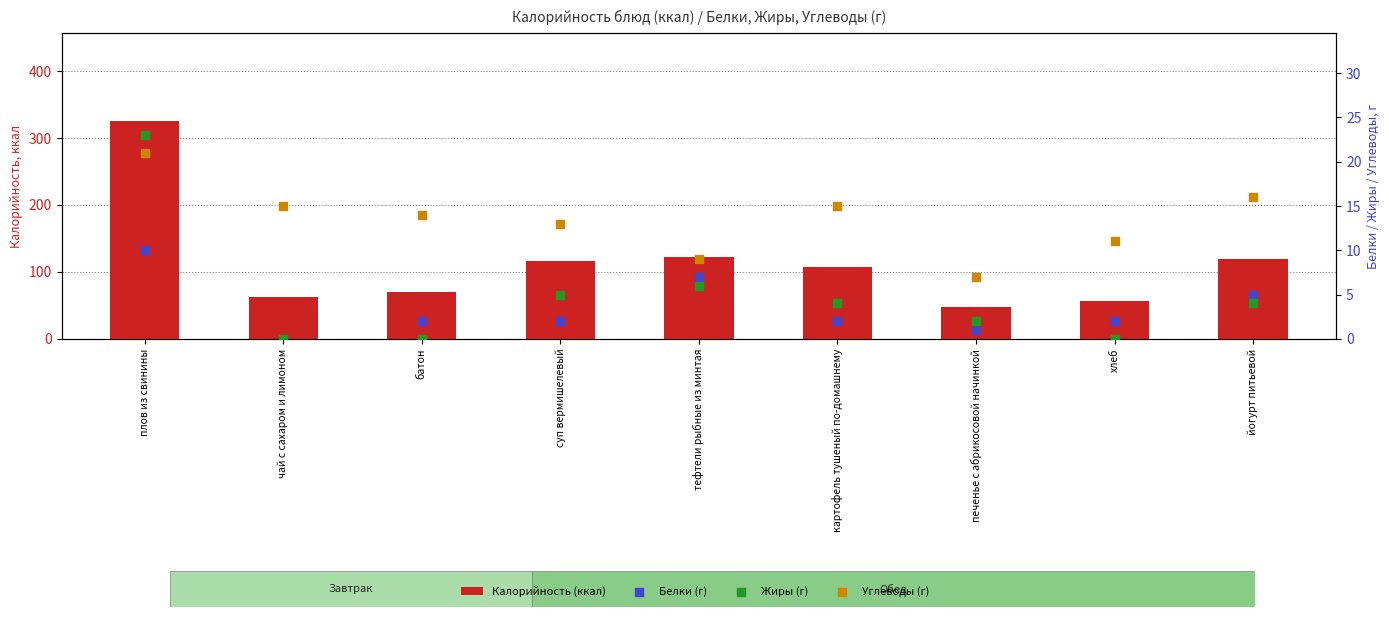

At how many categories does at least one series exceed 187?

1